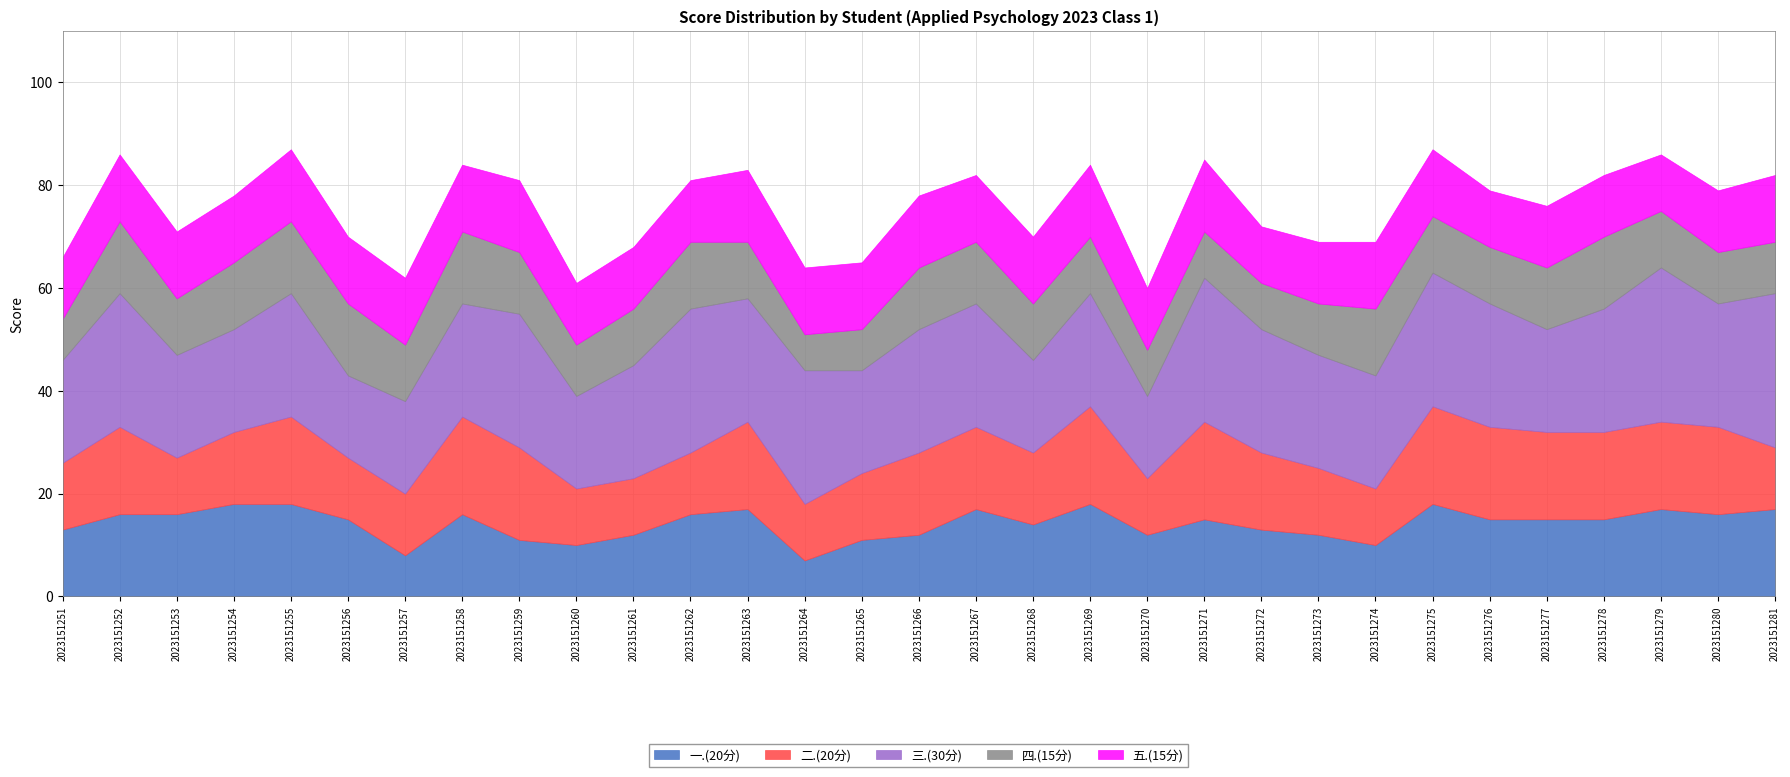

In 三.(30分), how many points are lower than both neighbors (excluding endpoints)?

8